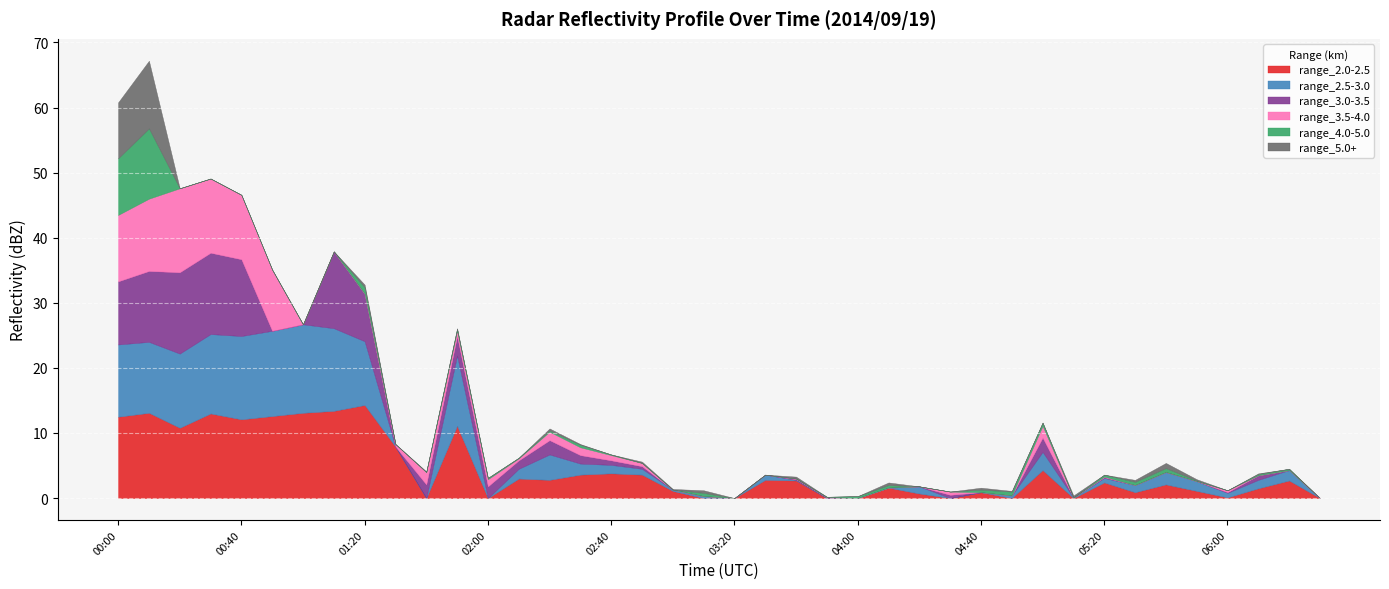

What is the total value across all series at 00:00?

60.8